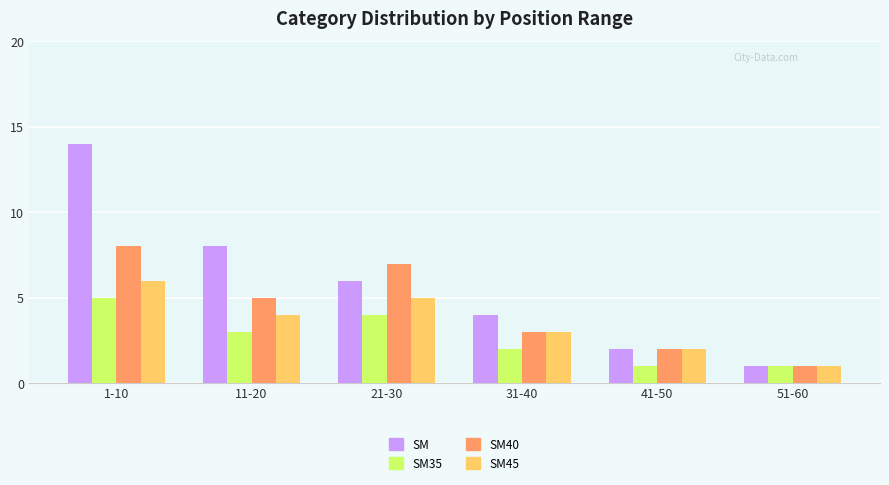

List the labels in order of SM40 value, smallest first.

51-60, 41-50, 31-40, 11-20, 21-30, 1-10